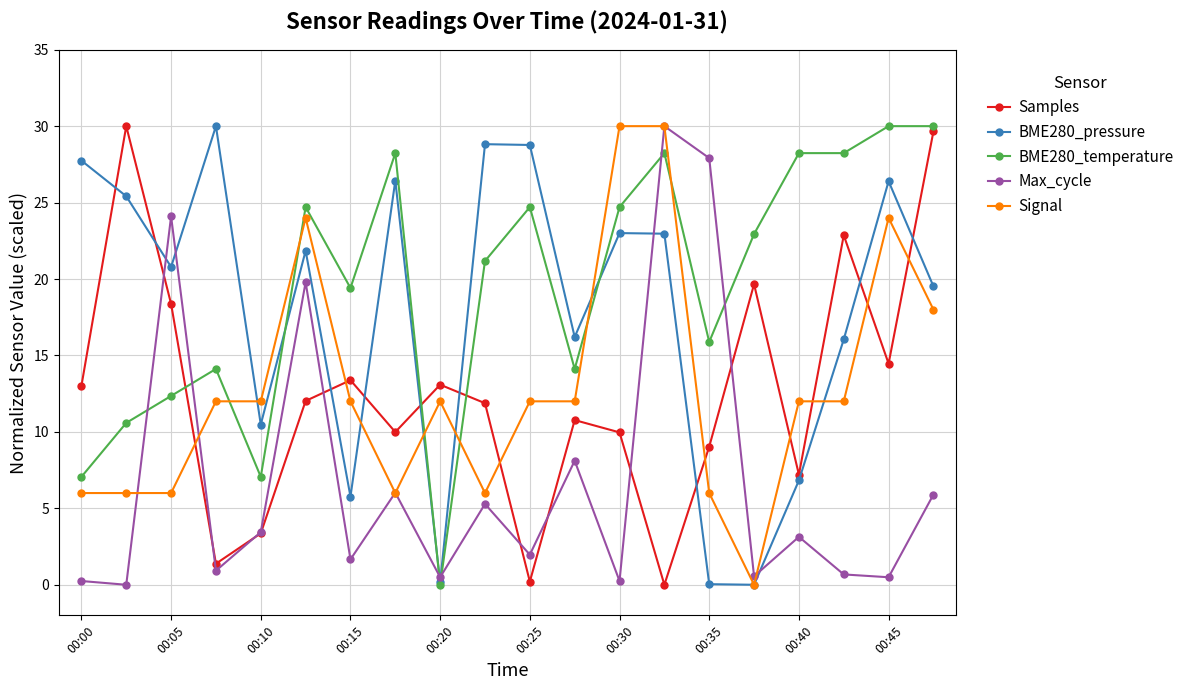

Count the number of data series in this chart.

5